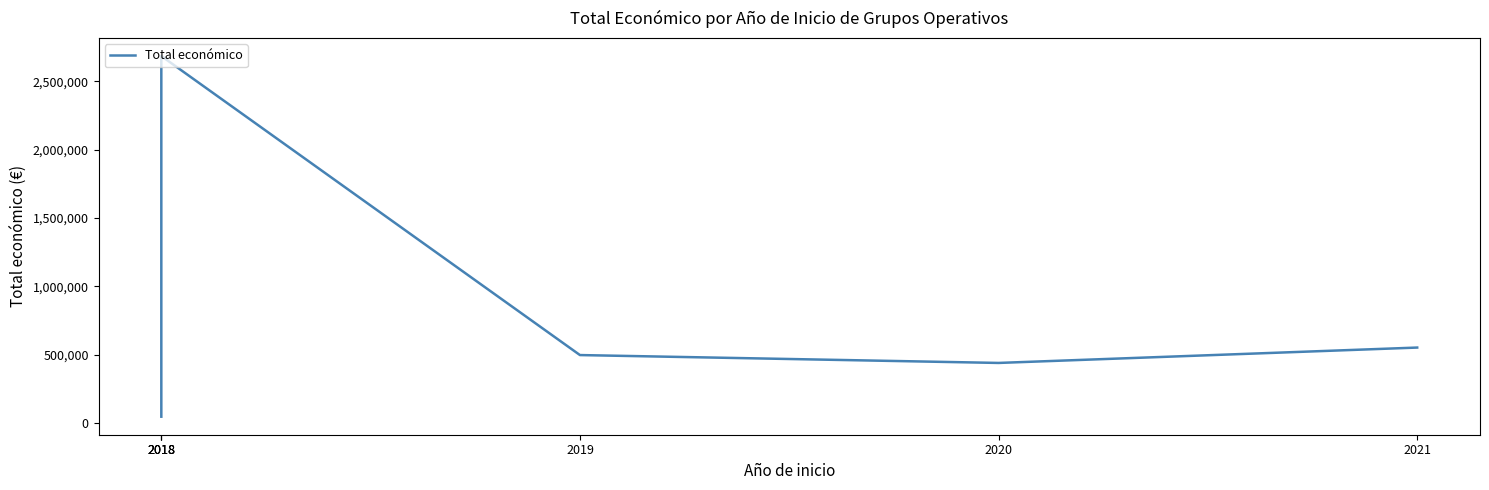

True or false: there are more than 0 points higher than both neighbors.

True